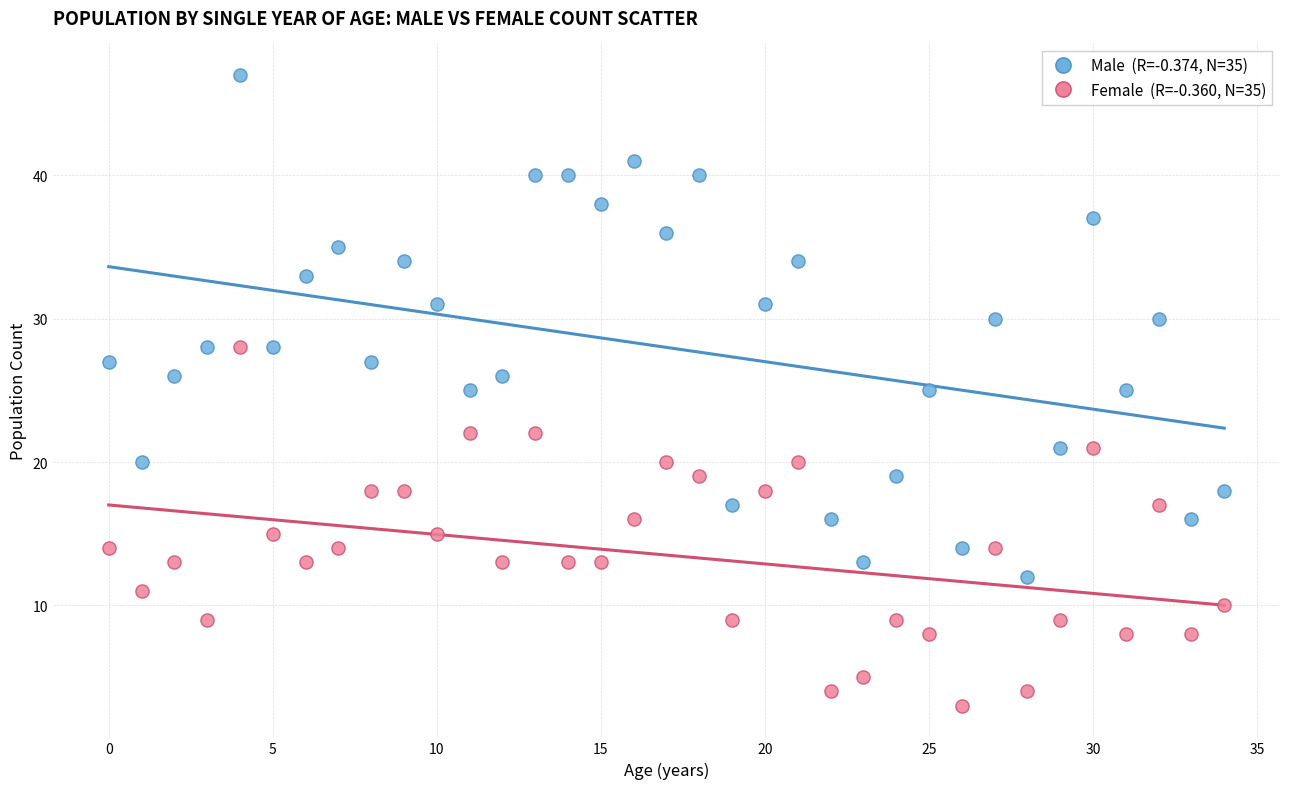

Across all data points, what is the range of Y values (max minus min)?

44